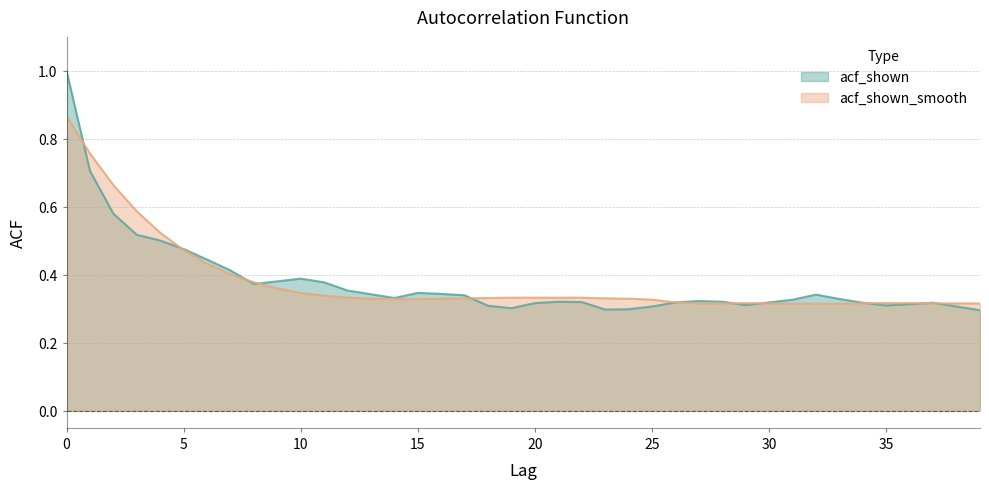

True or false: acf_shown has more than 2 interior local peaks.

True